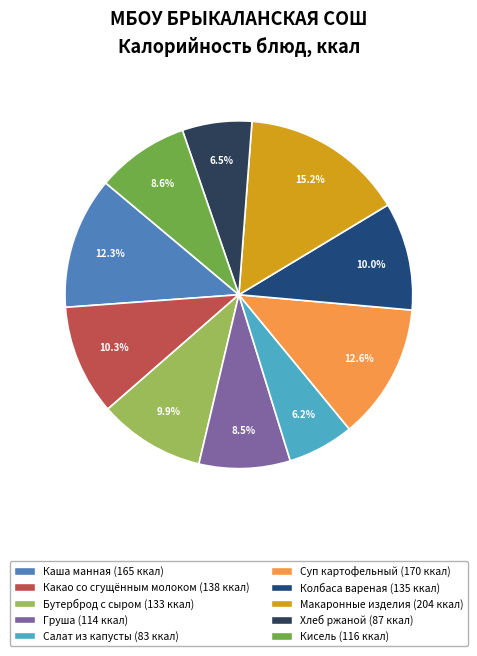

Is there a majority slice in this chart?

No